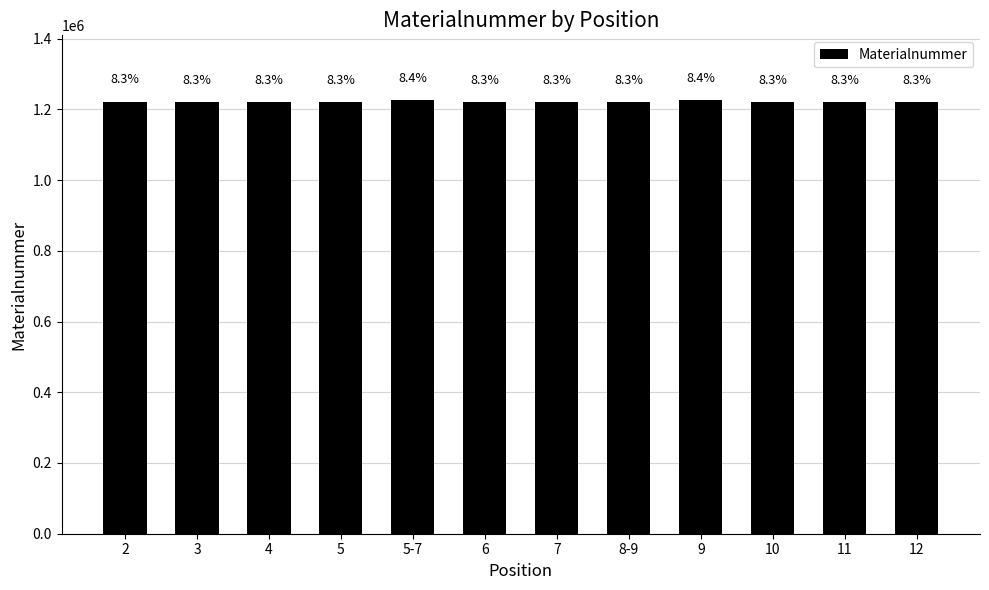

List the labels in order of value, largest first.

5-7, 9, 2, 12, 11, 10, 7, 8-9, 6, 5, 4, 3